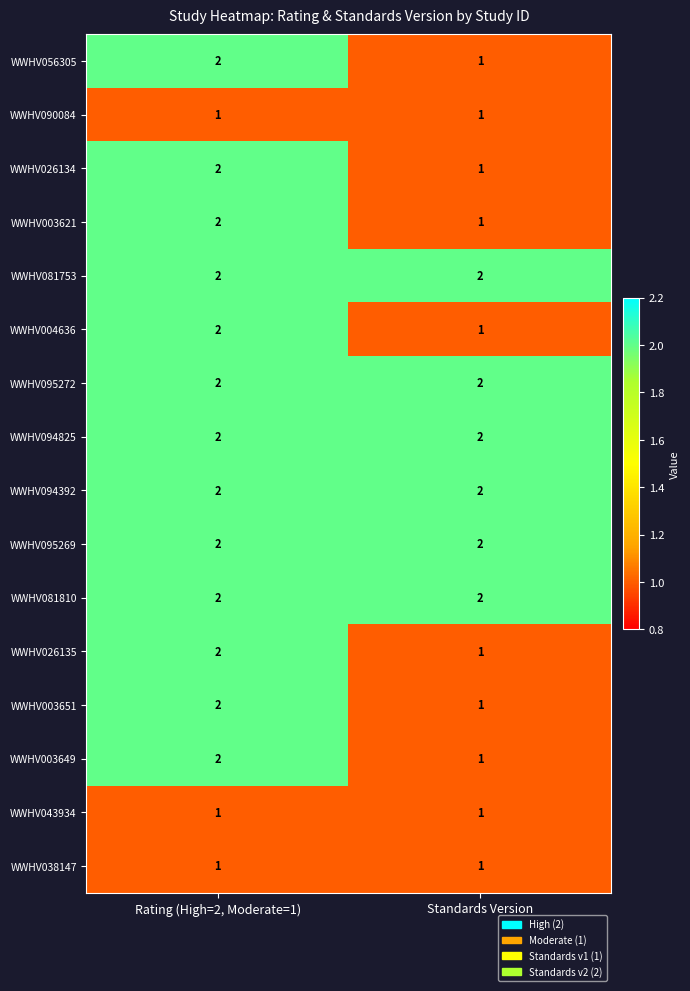

At which label does WWHV003651 reach its minimum?

Standards Version